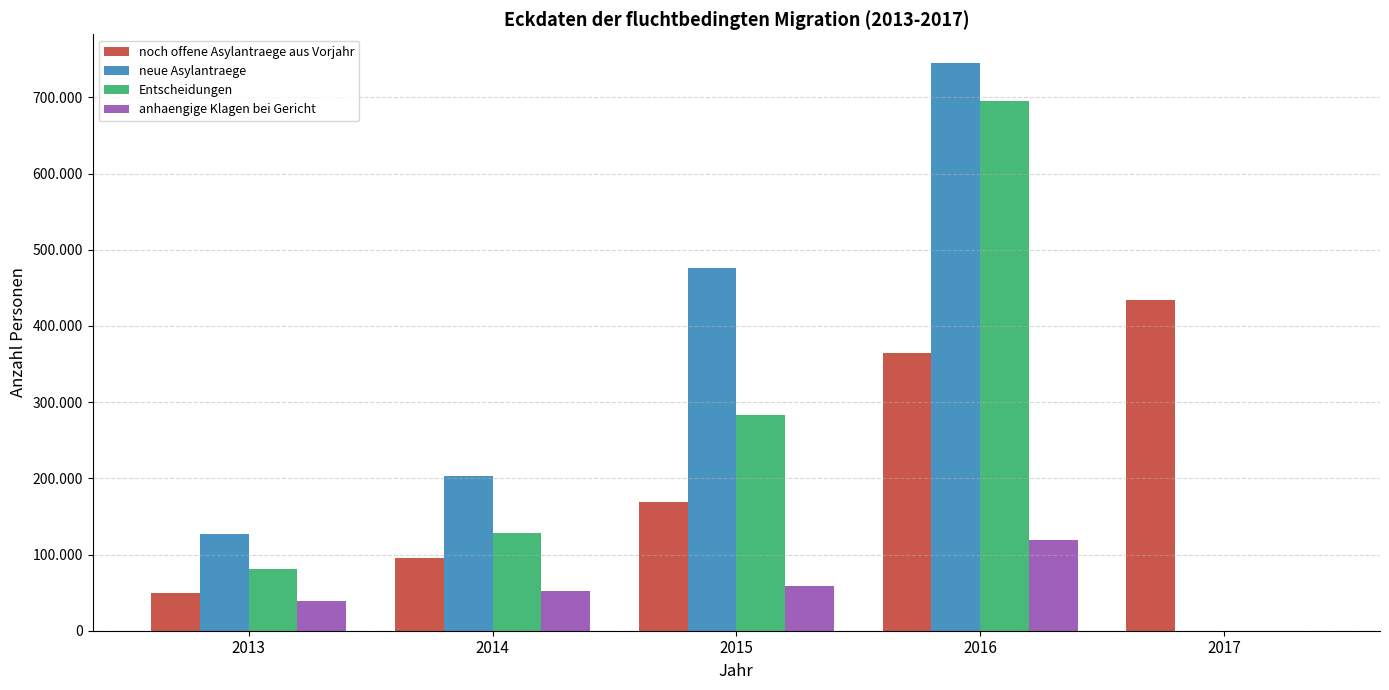

Is the value of anhaengige Klagen bei Gericht at 2014 greater than the value of Entscheidungen at 2016?

No